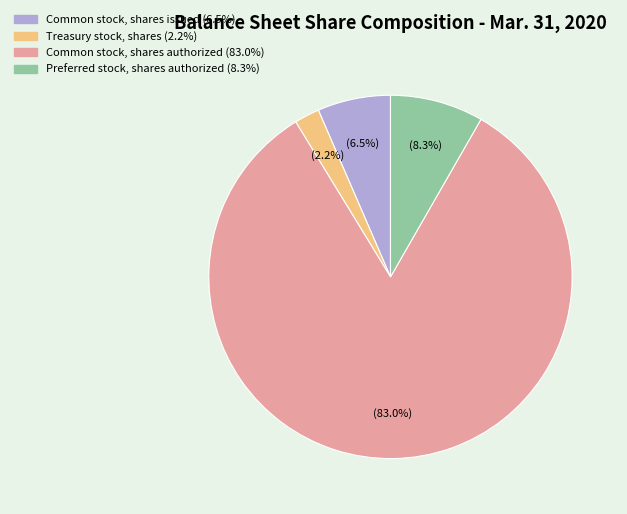

Rank the categories by value from highest to lowest.

Common stock, shares authorized, Preferred stock, shares authorized, Common stock, shares issued, Treasury stock, shares